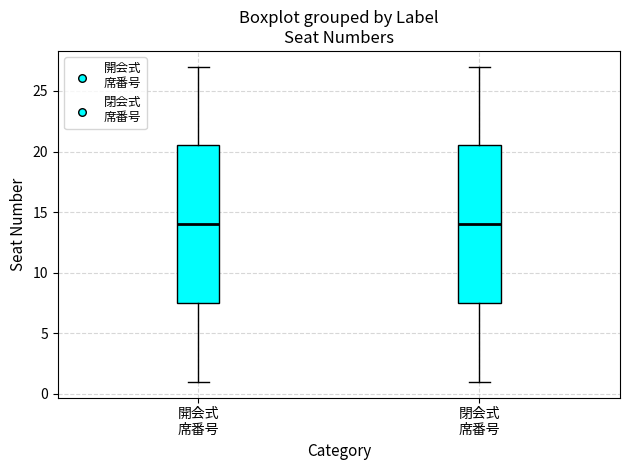

Reading left to right, read every box against the y-axis: the position of its median line, the range the box covers, and the ends of its whiskers. The values are not printed on the chart, so give them approximately, as read against the axis.

開会式 席番号: median 14.0, box 7.5 to 20.5, whiskers 1.0 to 27.0
閉会式 席番号: median 14.0, box 7.5 to 20.5, whiskers 1.0 to 27.0